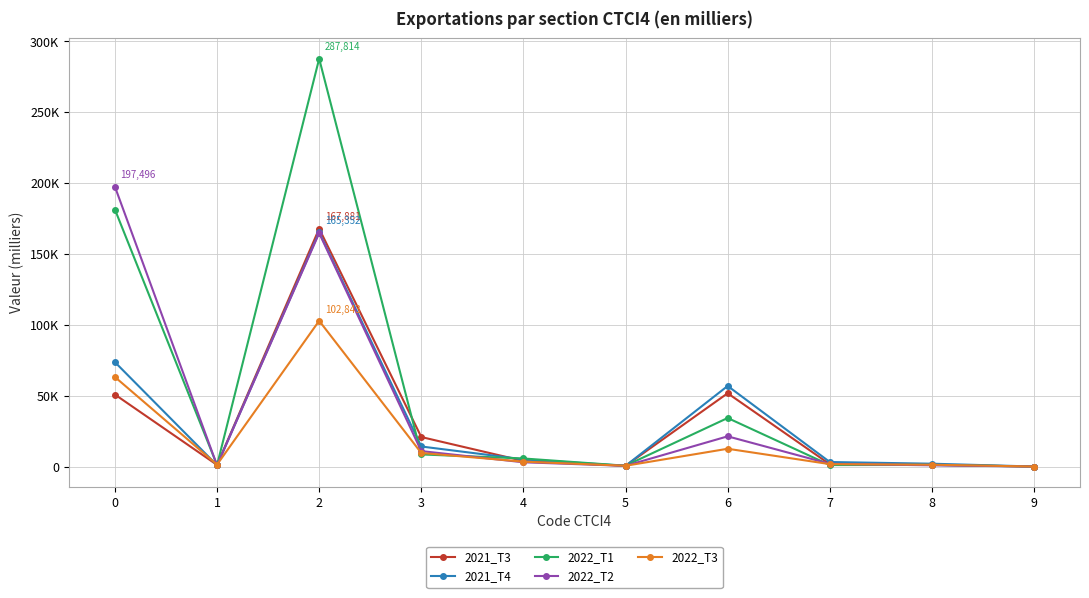

Which series ends up on top after the final intersection of 2021_T4 and 2022_T1?

2021_T4